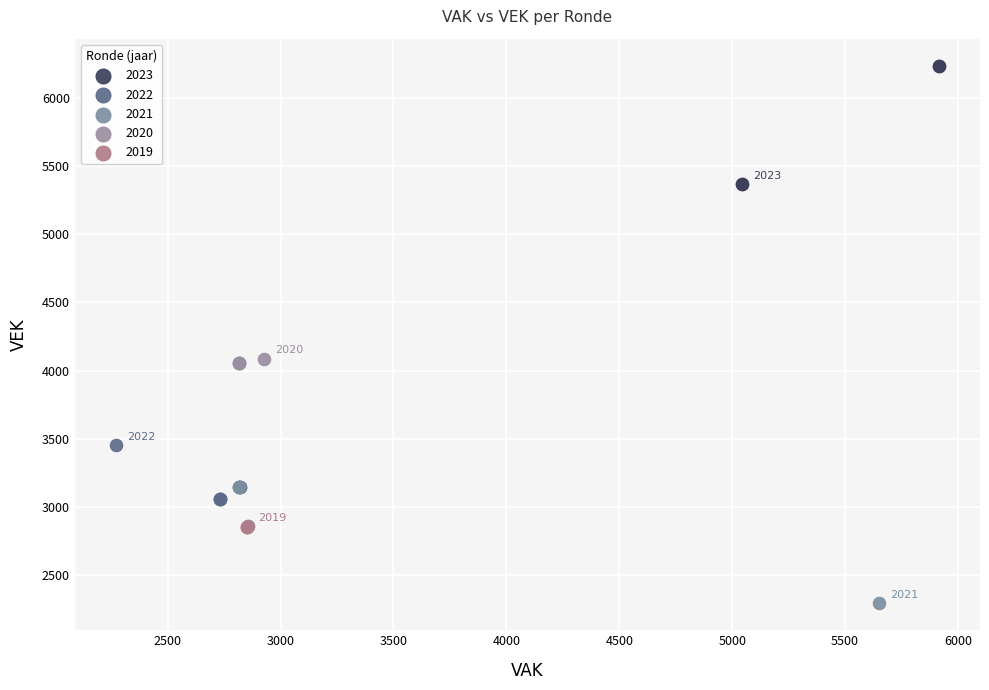

Which series contains the lowest Y value?

2021